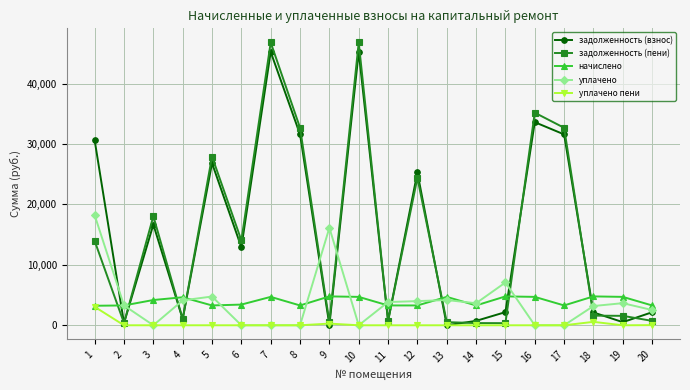

Is it true that задолженность (пени) equals 364.6 at 14?

True